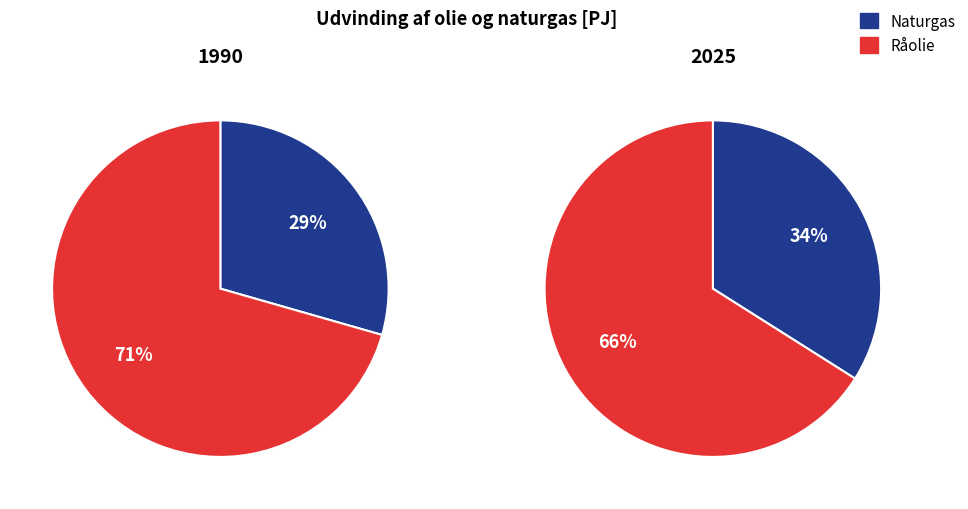

What is the largest slice in the pie chart?

Råolie